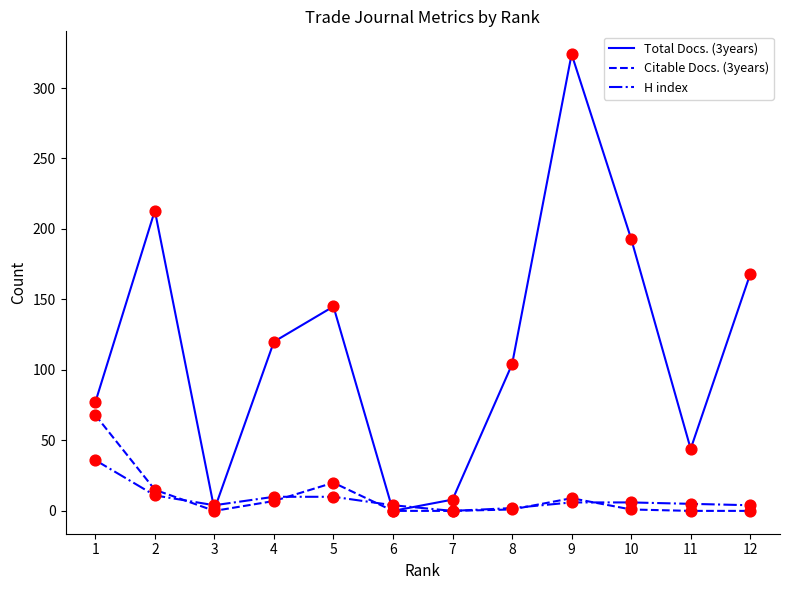

Which series has the largest total across all categories?

Total Docs. (3years)